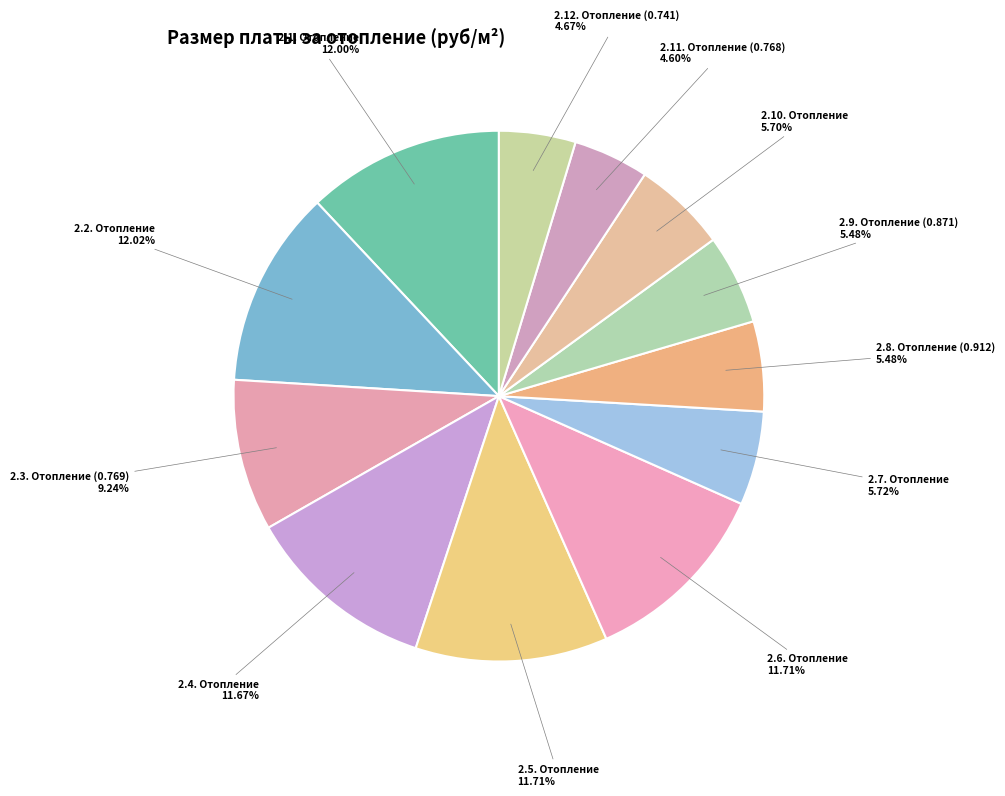

To the nearest percent, what is the combined percentage of 2.10. Отопление and 2.2. Отопление?

18%